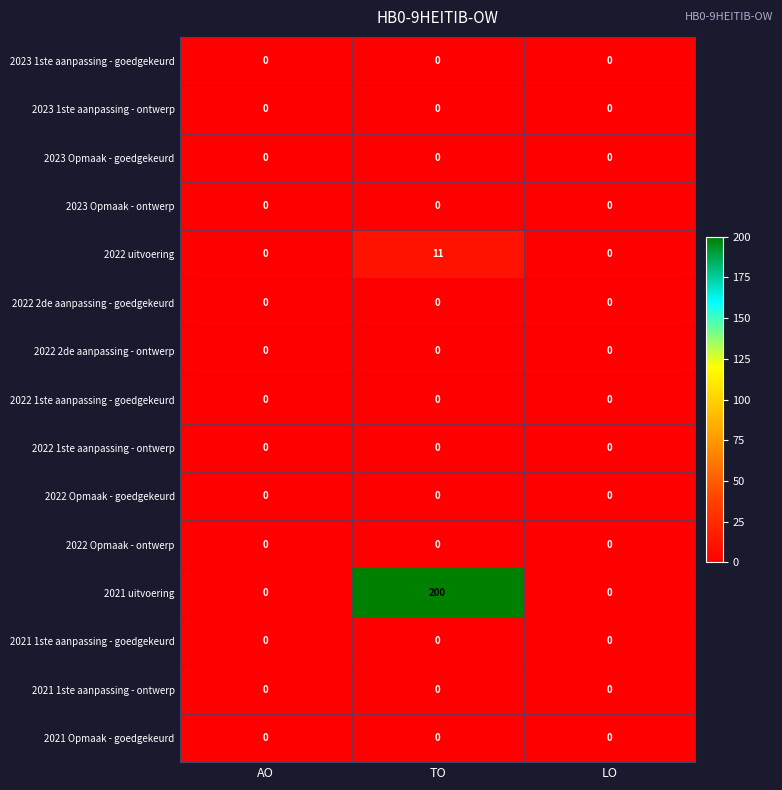

At which category is the sum across all series the highest?

TO